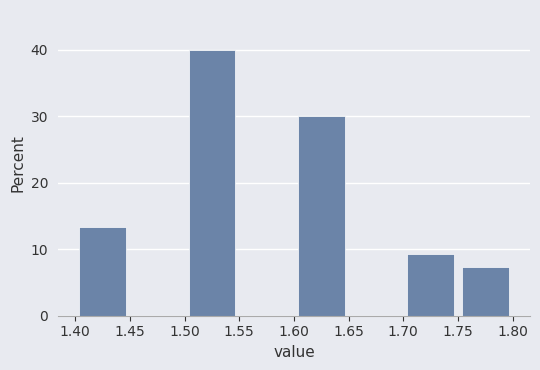

Which range on the x-axis has the tallest bar?

1.50 to 1.55